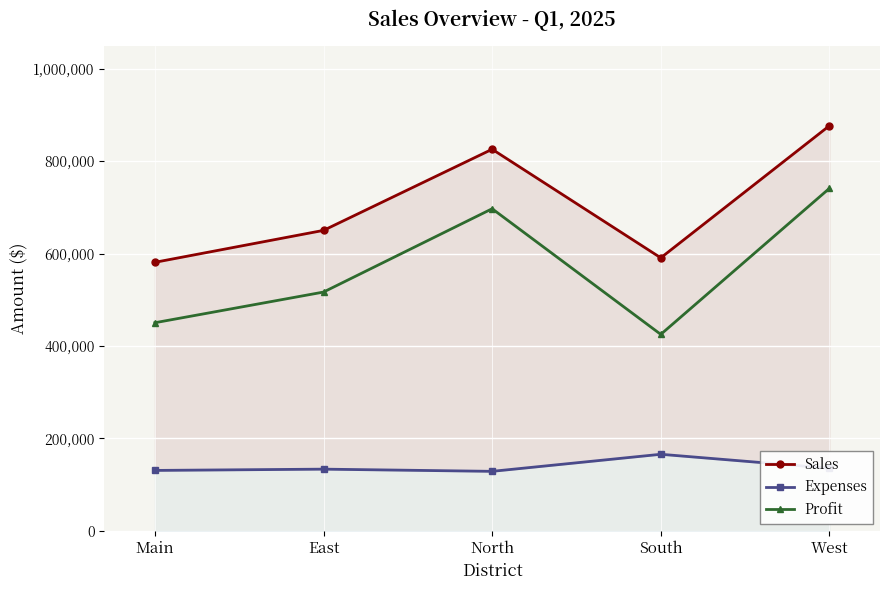

List the series in order of their peak value, highest first.

Sales, Profit, Expenses